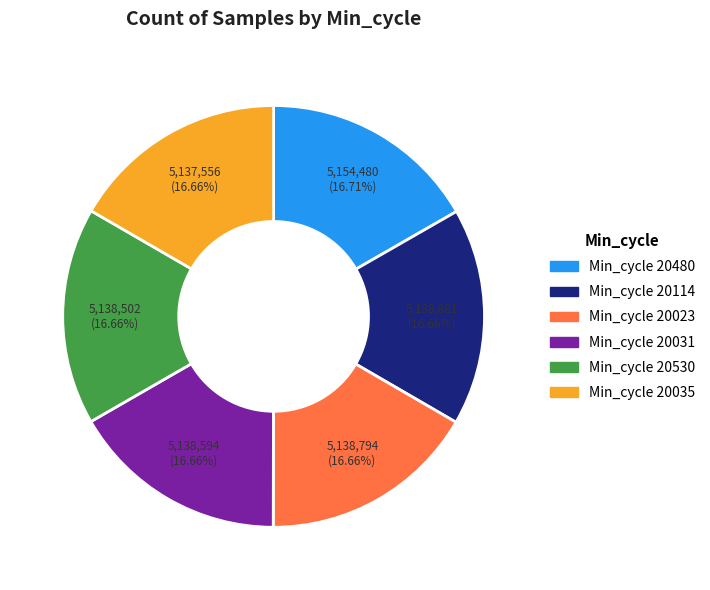

Does any single category account for the majority?

No